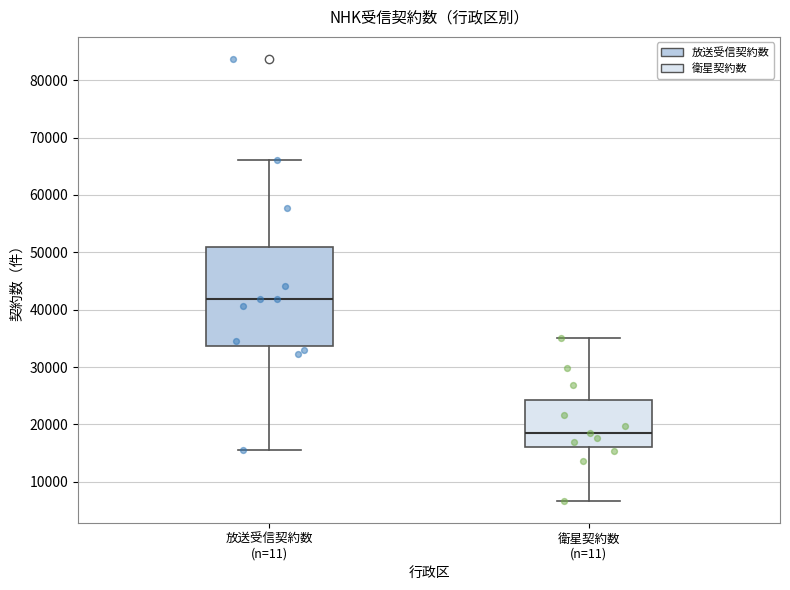

Where does the upper whisker of the box for 衛星契約数 (n=11) end on the y-axis? The values are not printed on the chart, so give them approximately, as read against the axis.

35000